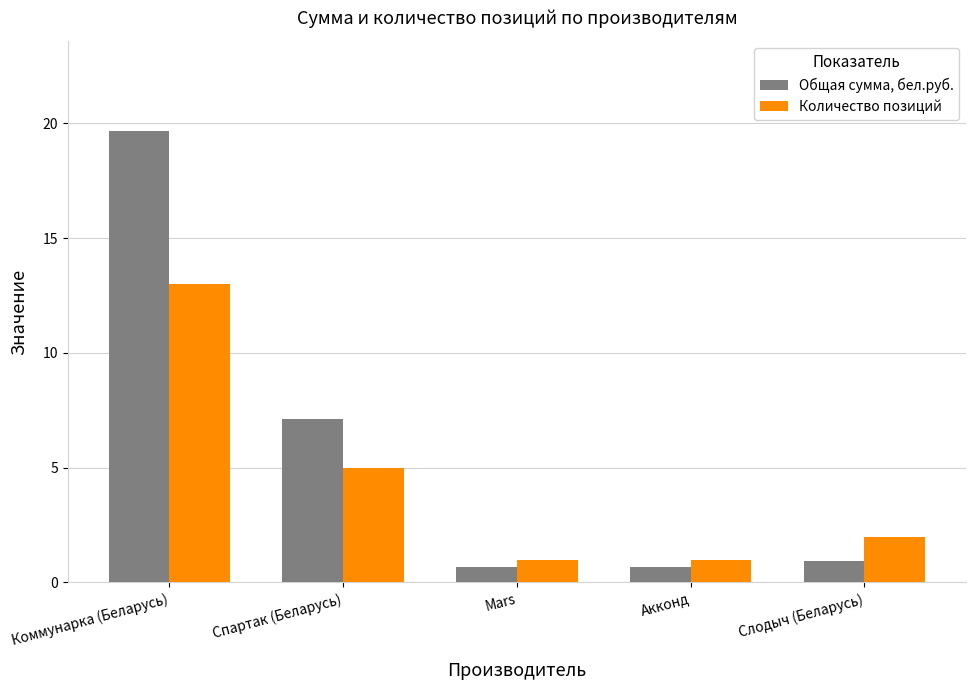

List the series in order of their overall mean, lowest first.

Количество позиций, Общая сумма, бел.руб.